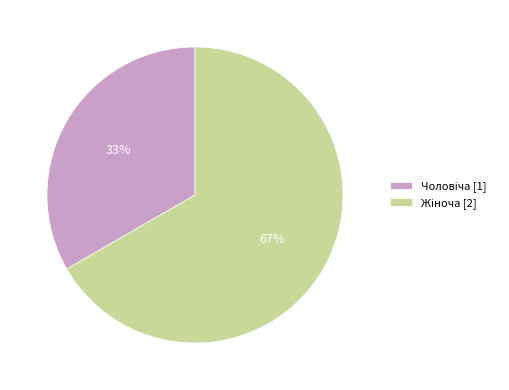

To the nearest percent, what is the average slice percentage?

50%